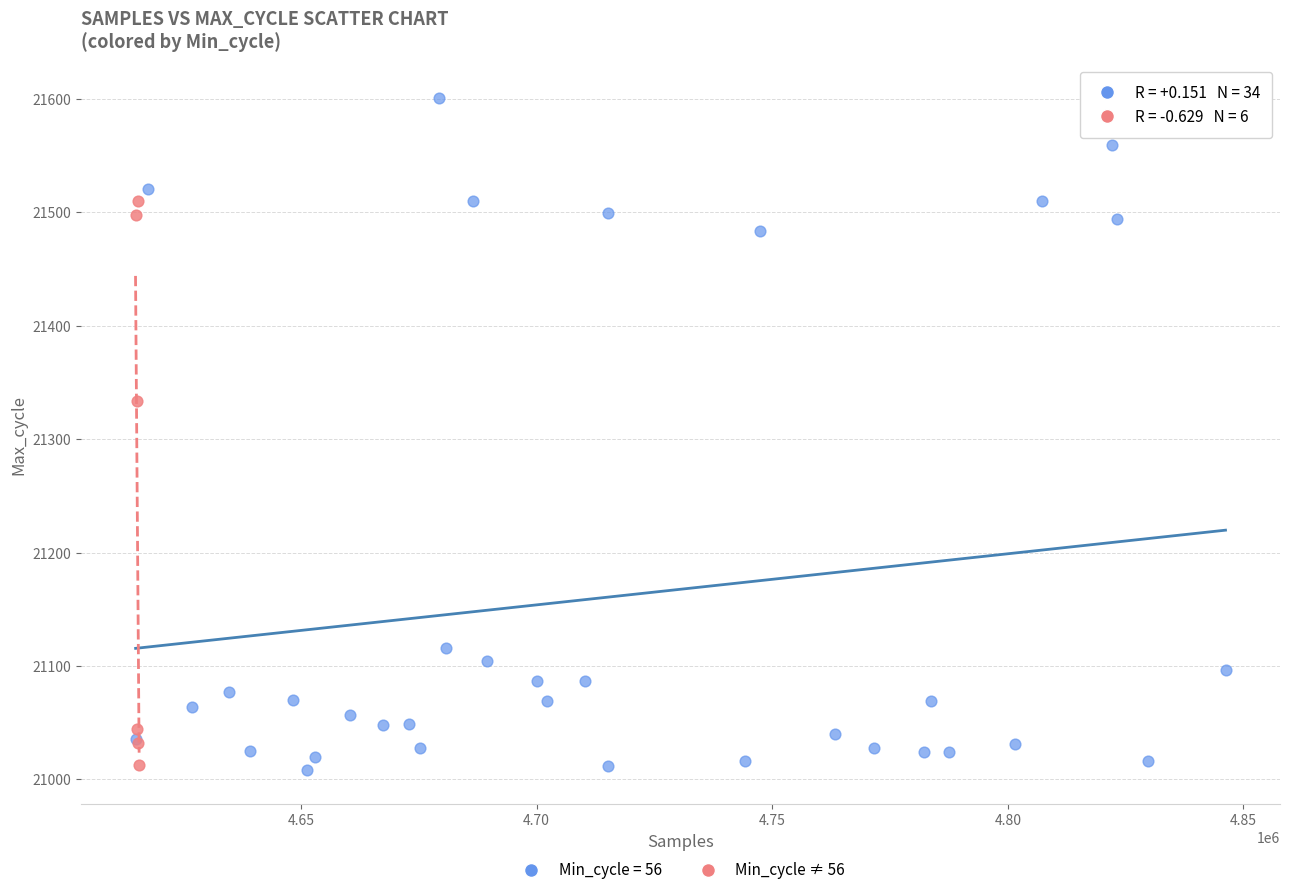

Which series has the widest spread of Y values?

Min_cycle = 56